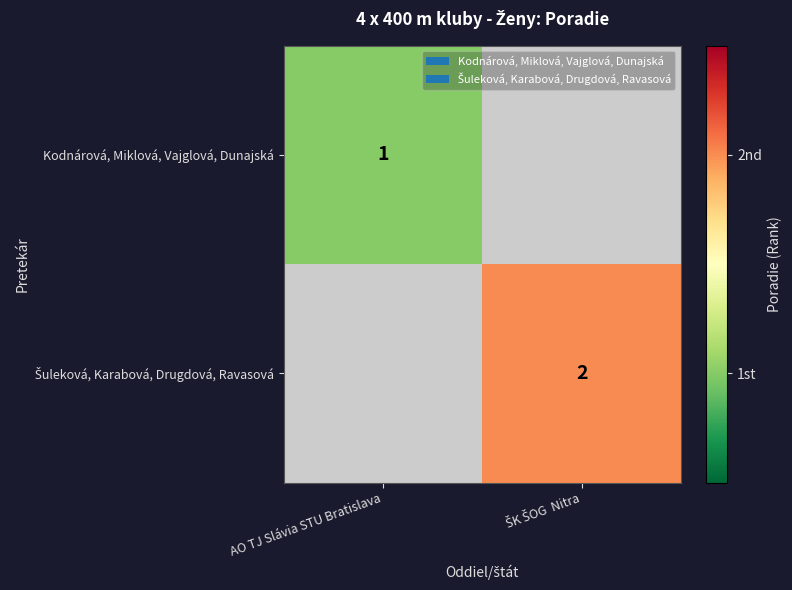

What is the total value across all series at ŠK ŠOG  Nitra?

2